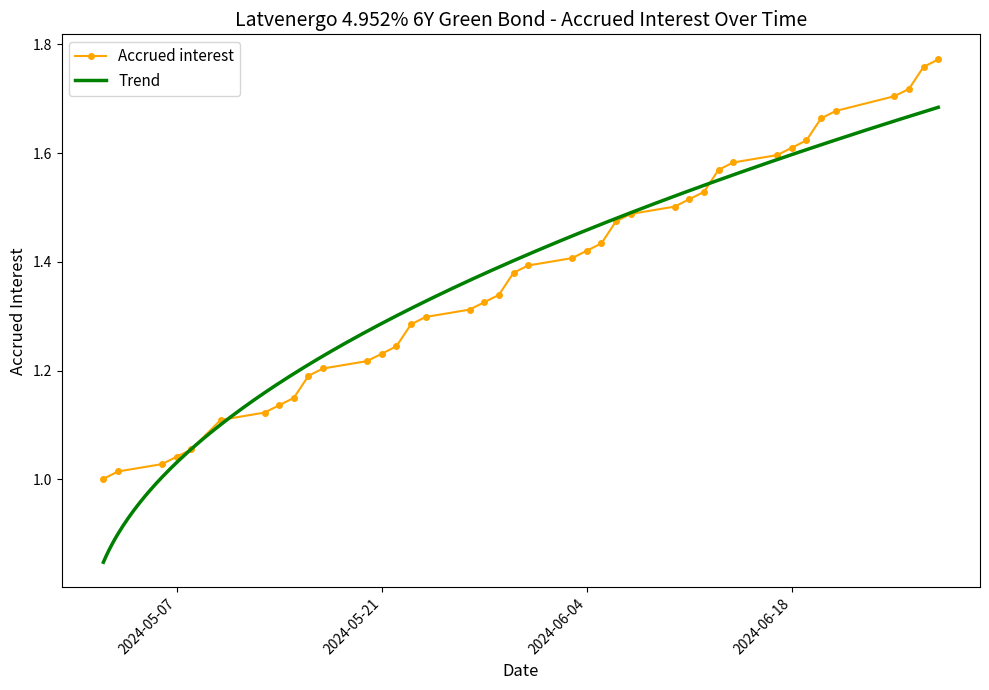

What is the difference between the maximum and minimum values?

0.8